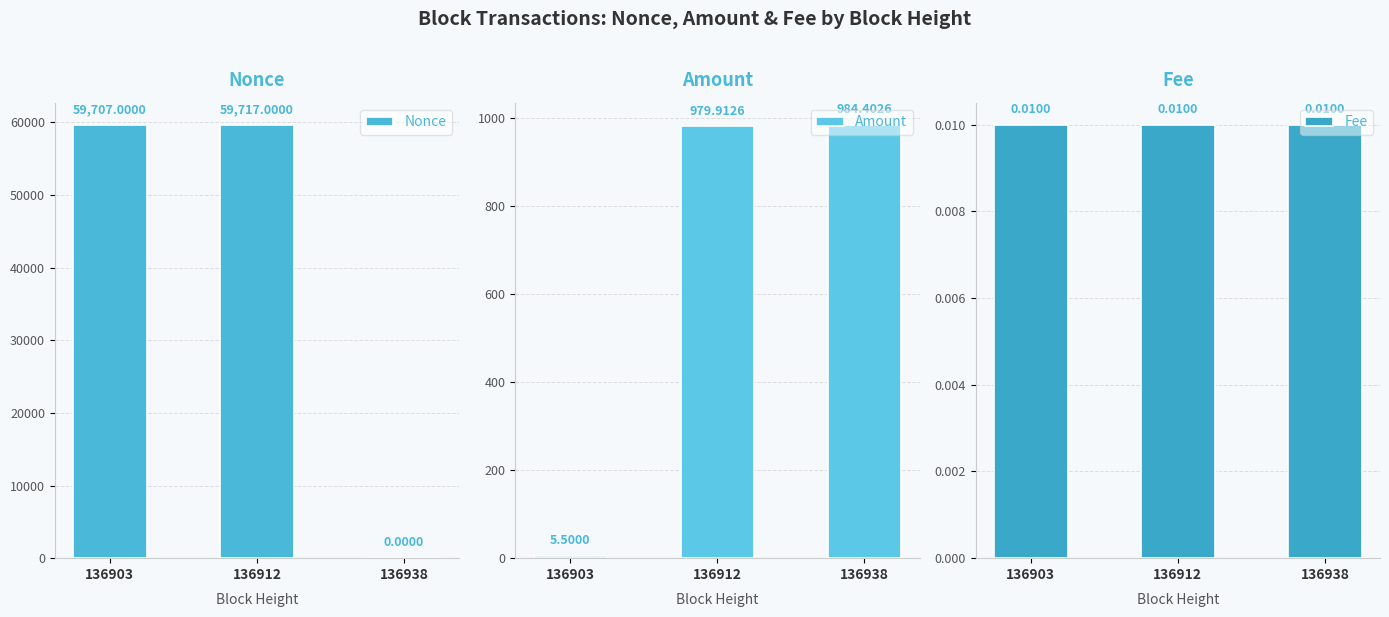

Is it true that Fee equals 0.0 at 136938?

True